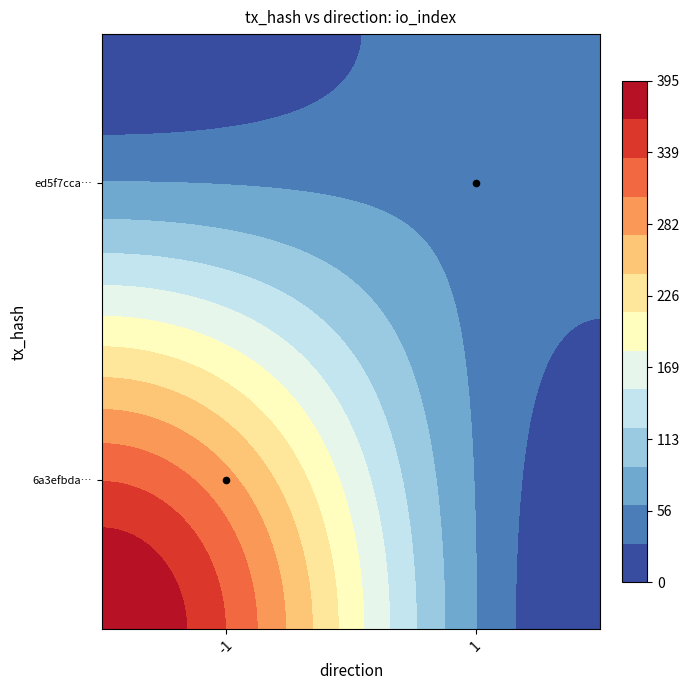

Read the value at 1.

1.5